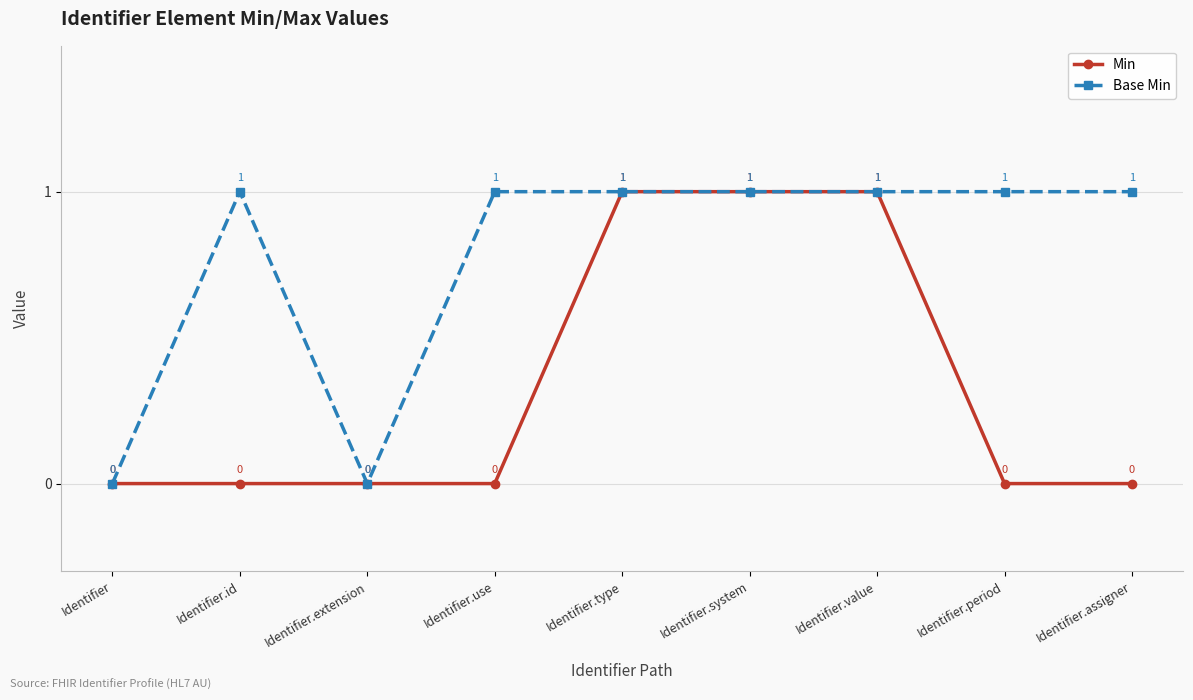

The value of Base Min at Identifier.id is 1. True or false?

True